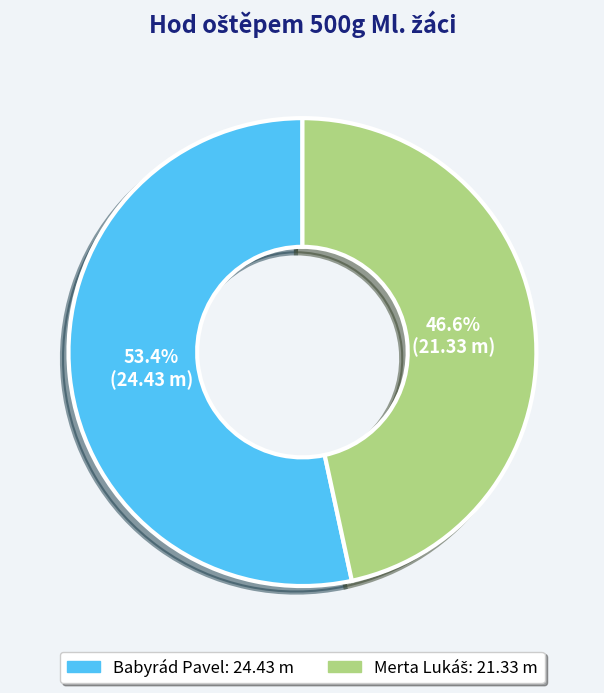

What is the largest slice in the pie chart?

Babyrád Pavel